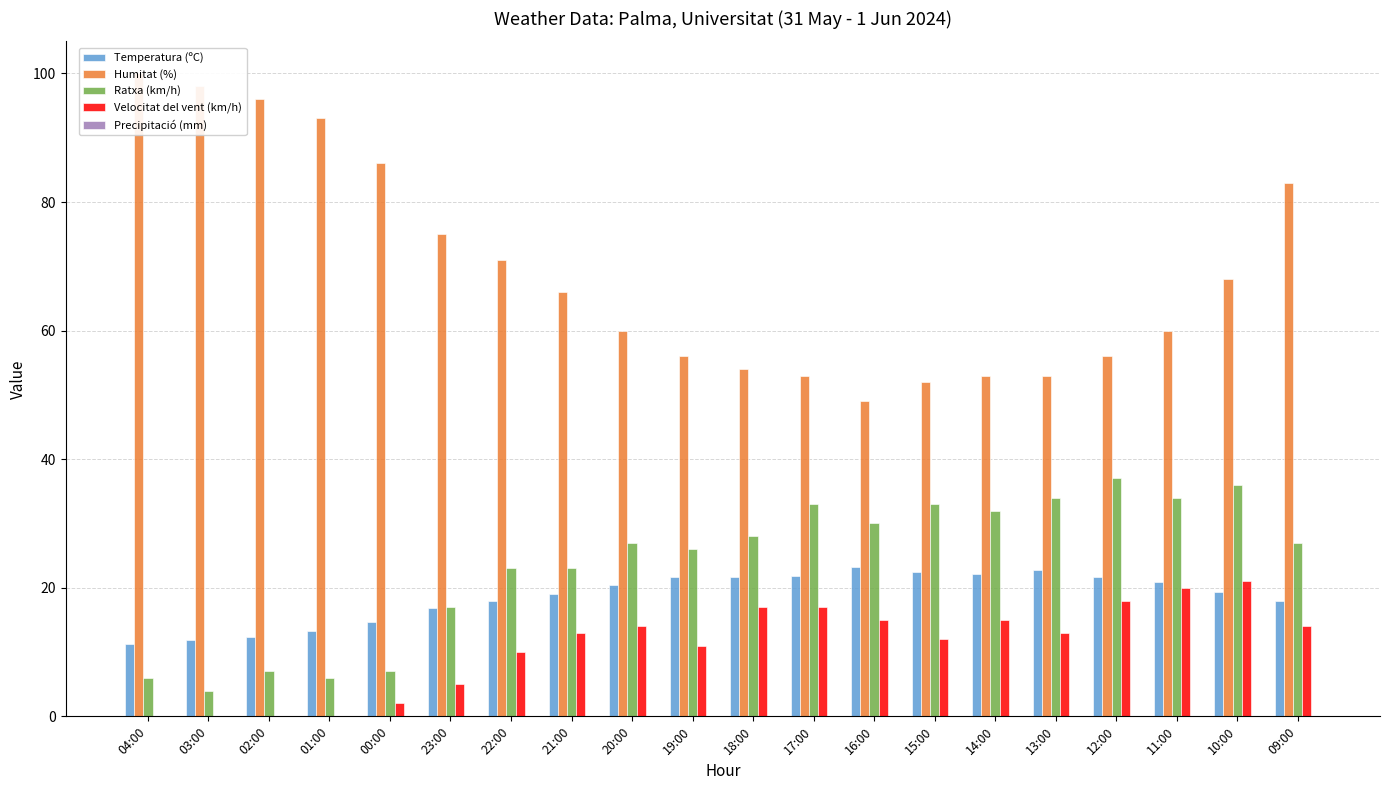

What is the total value across all series at 10:00?

144.3